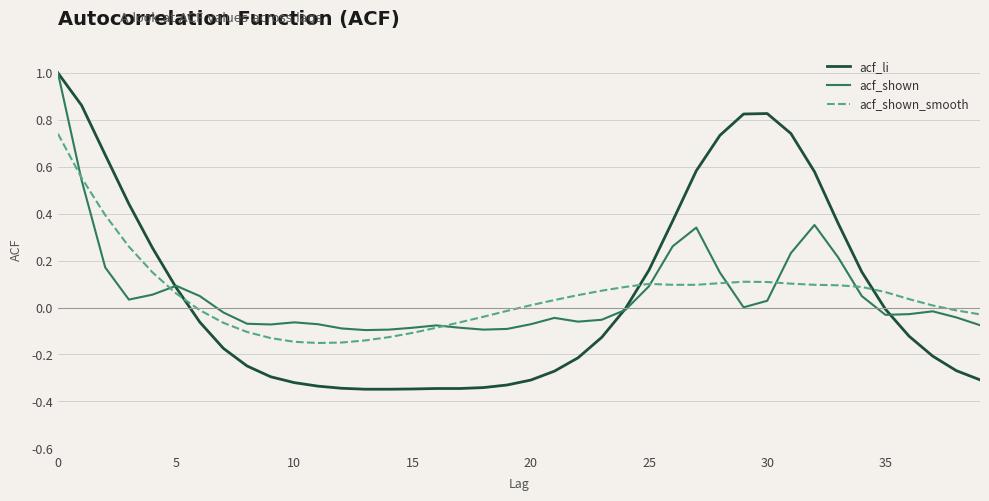

Is this an area chart (filled region under the line)?

No